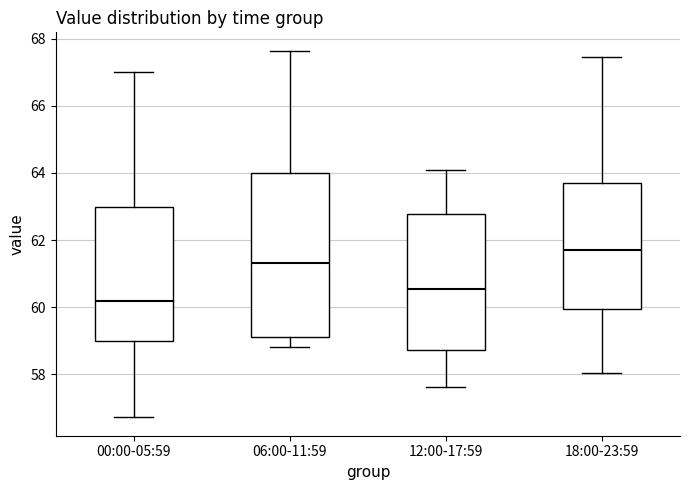

Which box's median line is the lowest?

00:00-05:59